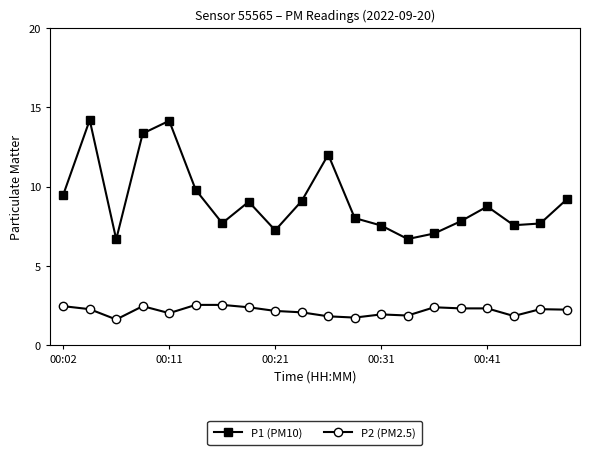

Which series has the largest total across all categories?

P1 (PM10)